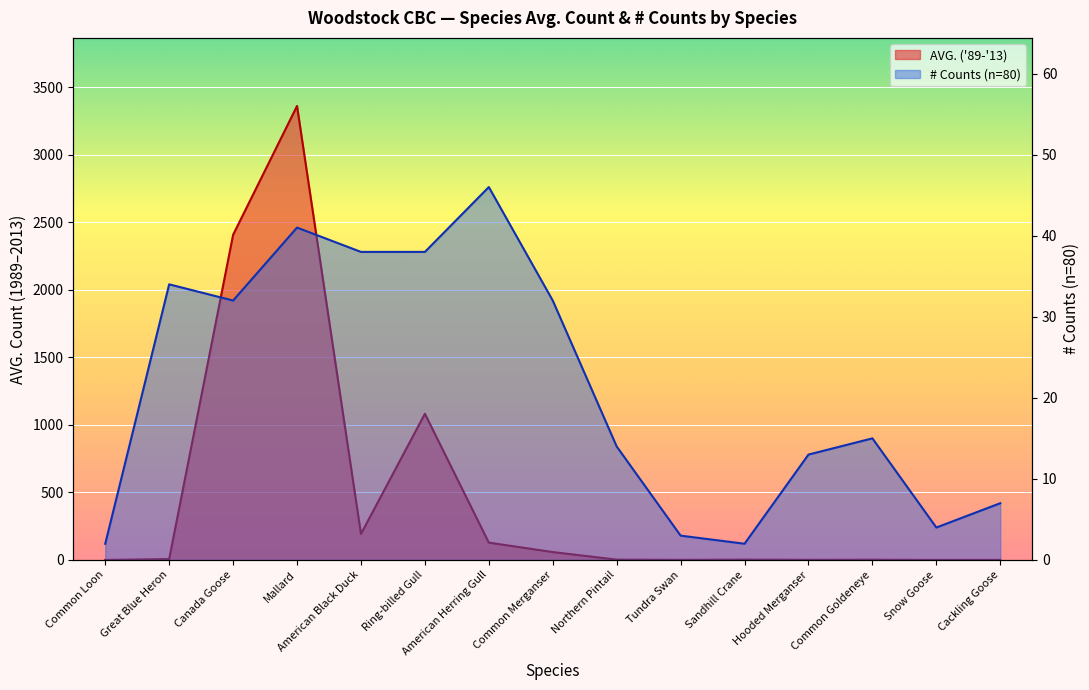

Which series has the largest range (max minus min)?

AVG. (89-13)